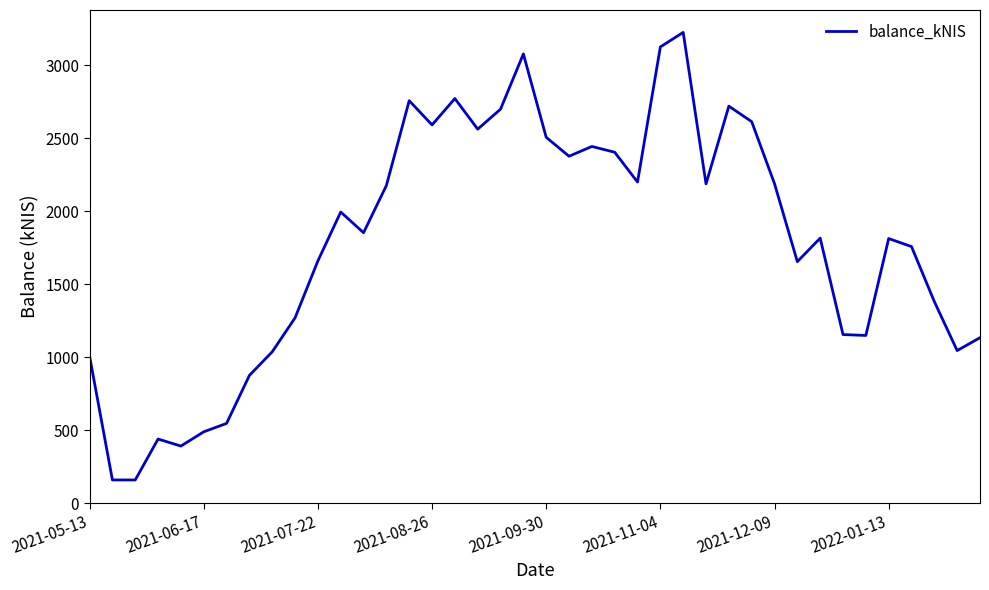

What is the smallest value displayed?

159.1